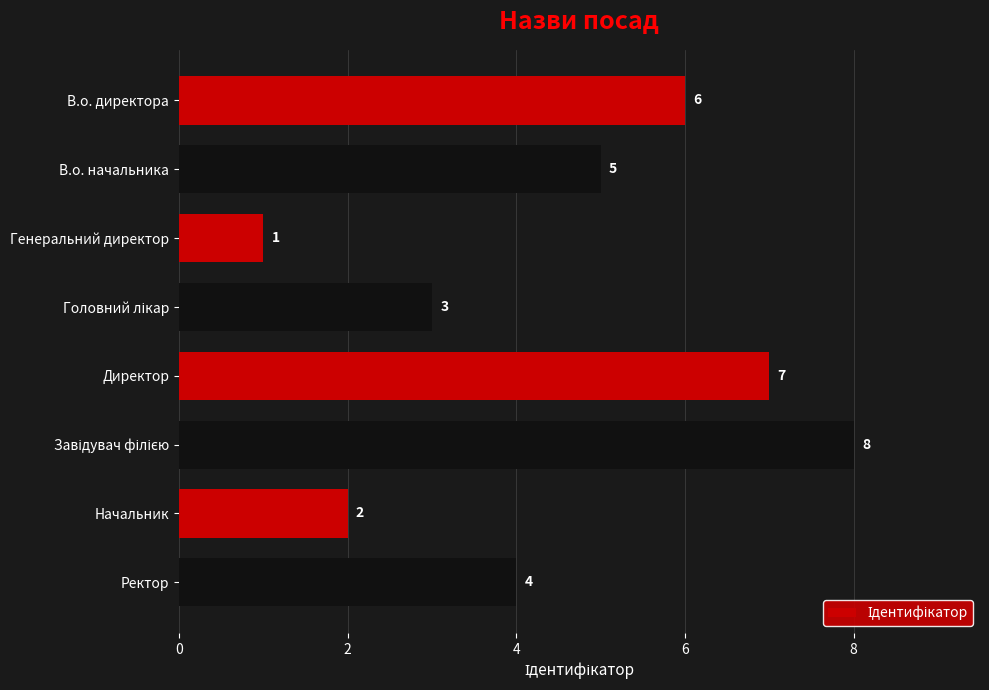

The chart shows a value of 5 at В.о. начальника. True or false?

True